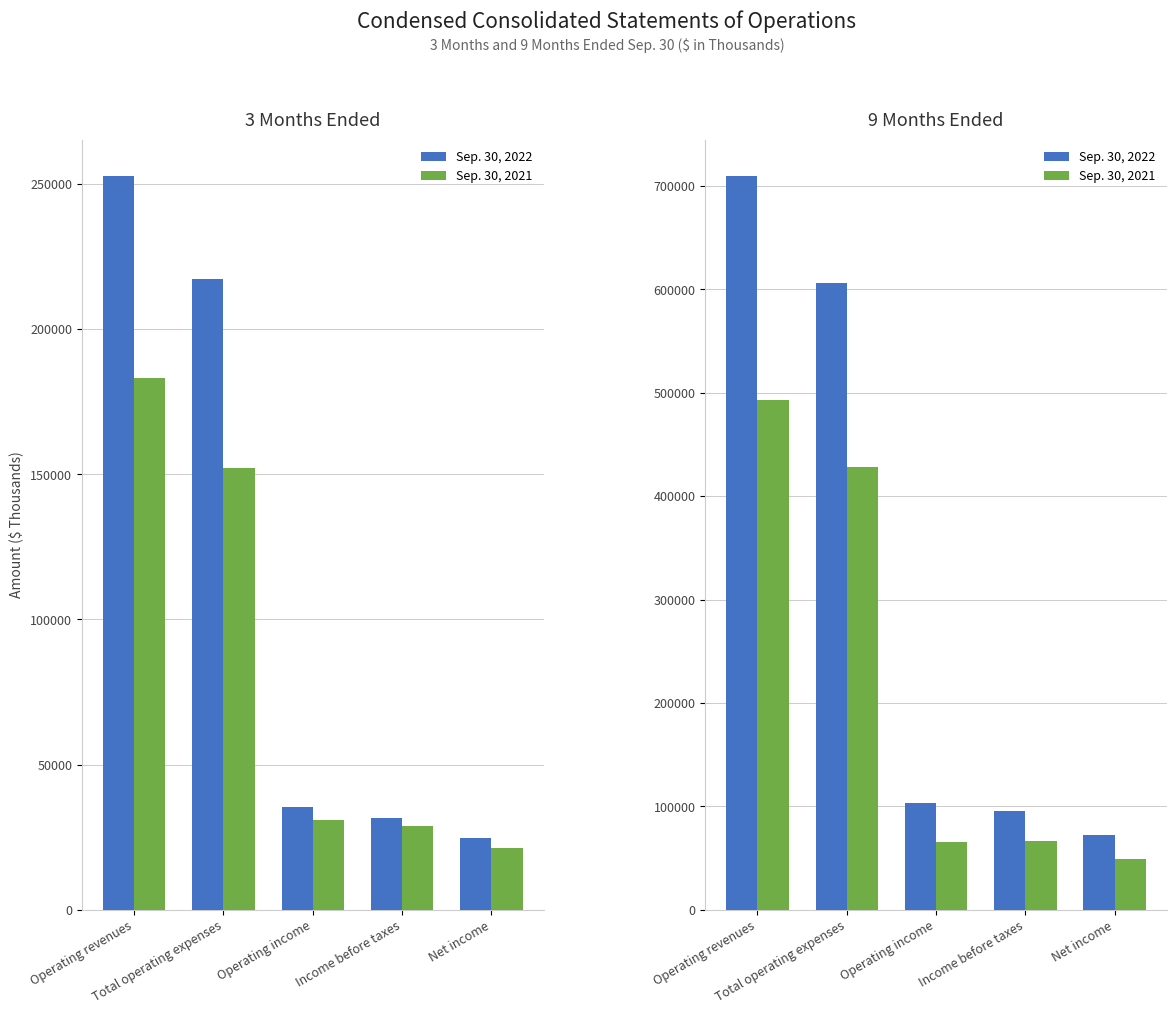

What are all the series names shown in the legend?

Sep. 30, 2022, Sep. 30, 2021